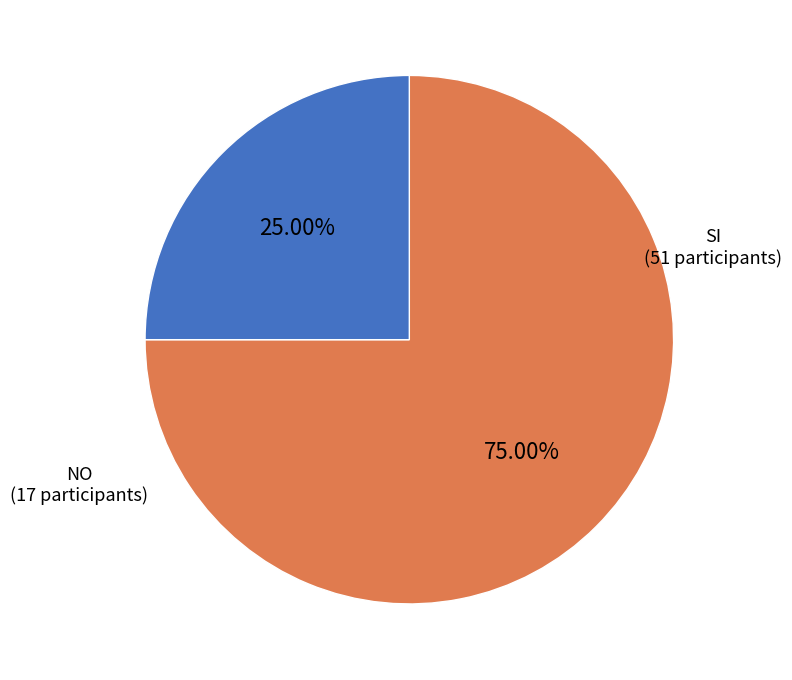

Does any single category account for the majority?

Yes